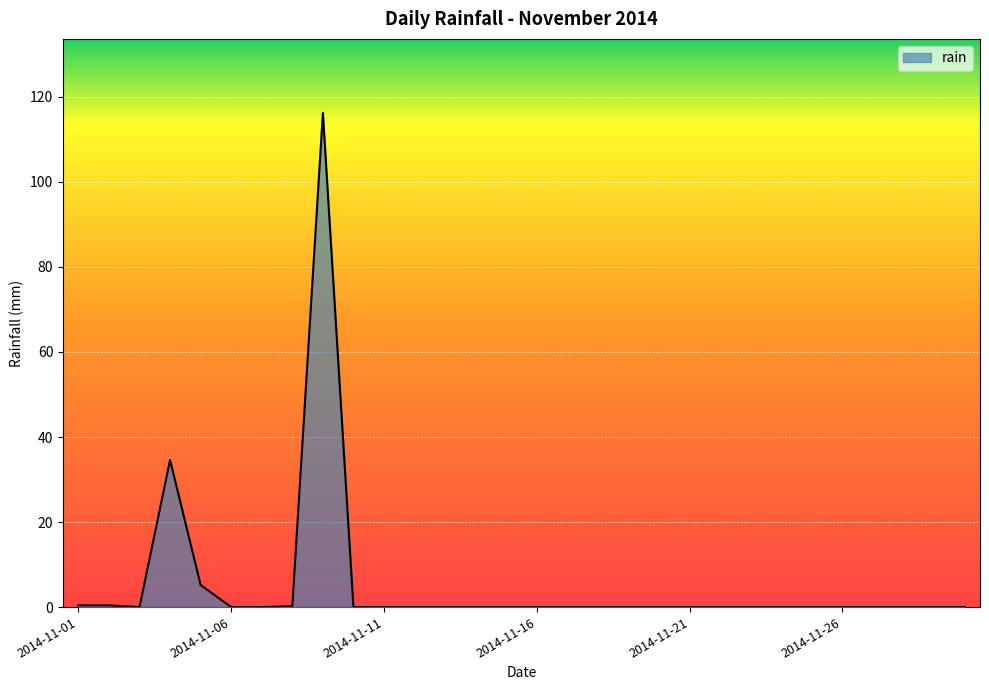

What is the maximum value shown in the chart?

116.2